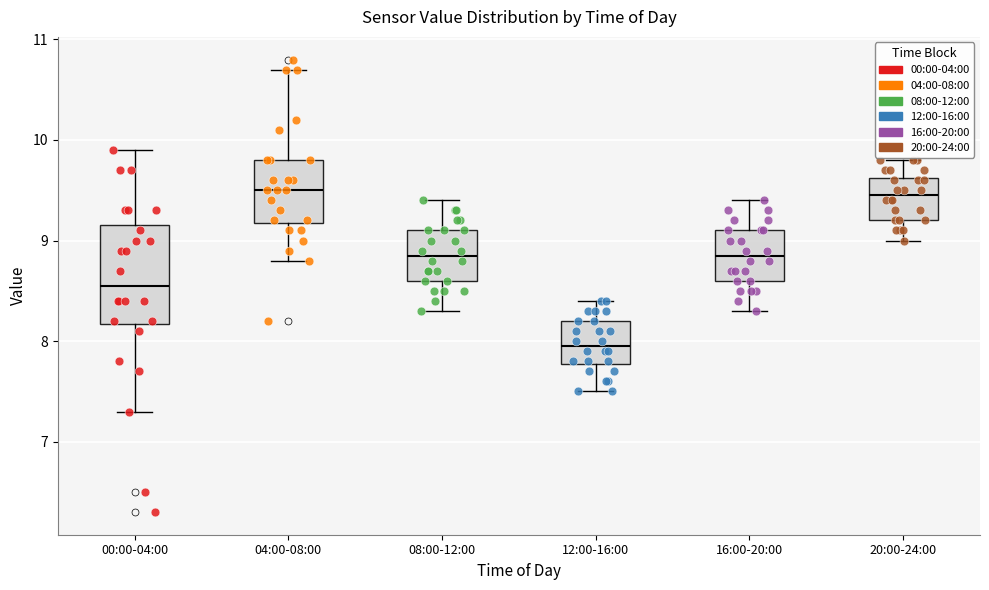

Reading left to right, transcribe this box plot: for each box, give where its median line is, the range the box spans, and where its two whiskers end, as read against the y-axis. The values are not printed on the chart, so give them approximately, as read against the axis.

00:00-04:00: median 8.6, box 8.2 to 9.2, whiskers 7.3 to 9.9
04:00-08:00: median 9.5, box 9.2 to 9.8, whiskers 8.8 to 10.7
08:00-12:00: median 8.9, box 8.6 to 9.1, whiskers 8.3 to 9.4
12:00-16:00: median 8.0, box 7.8 to 8.2, whiskers 7.5 to 8.4
16:00-20:00: median 8.9, box 8.6 to 9.1, whiskers 8.3 to 9.4
20:00-24:00: median 9.5, box 9.2 to 9.6, whiskers 9.0 to 9.8